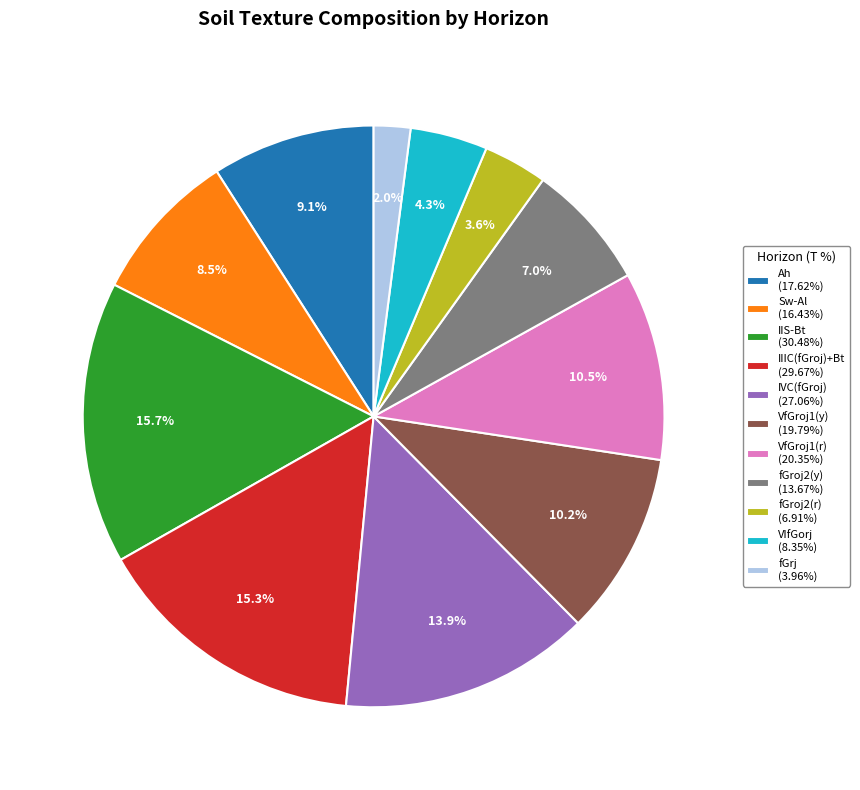

Between VfGroj1(r) and fGroj2(r), which is larger?

VfGroj1(r)